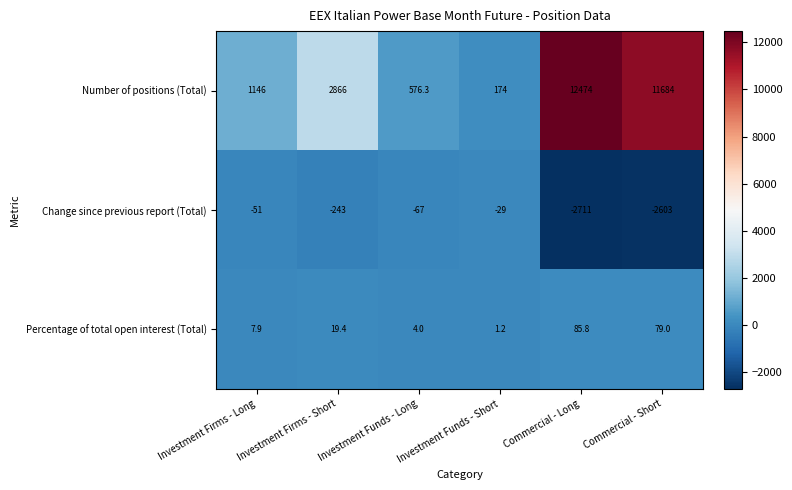

List the series in order of their overall mean, highest first.

Number of positions (Total), Percentage of total open interest (Total), Change since previous report (Total)